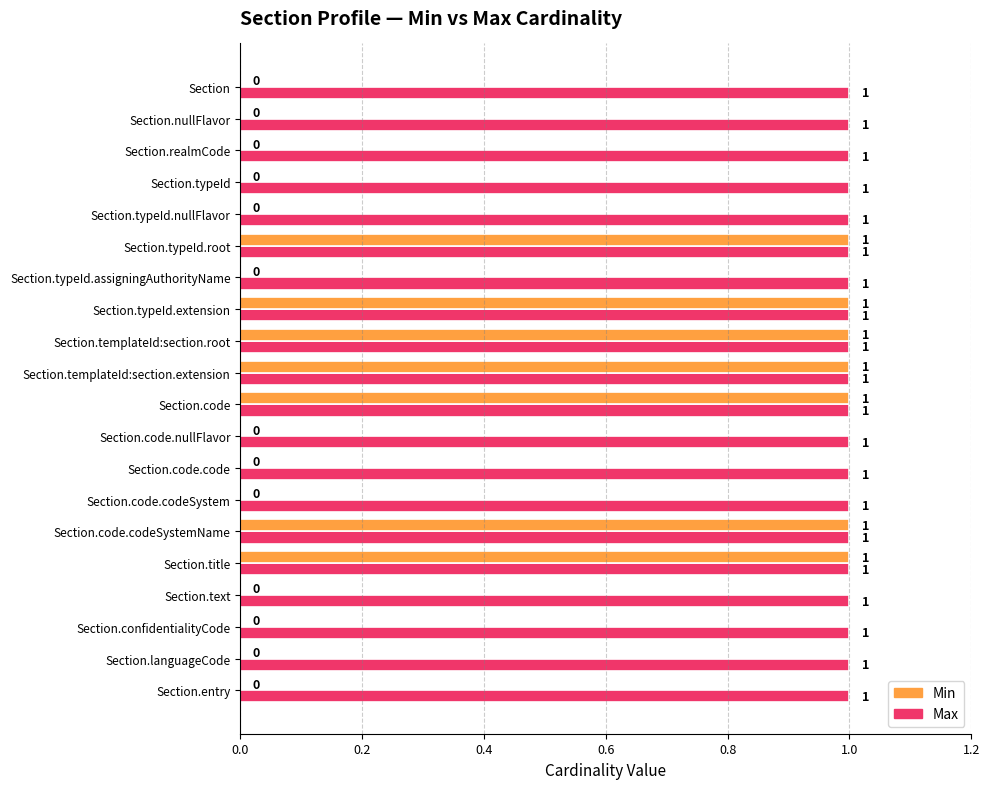

What is the sum of all Max values?

20